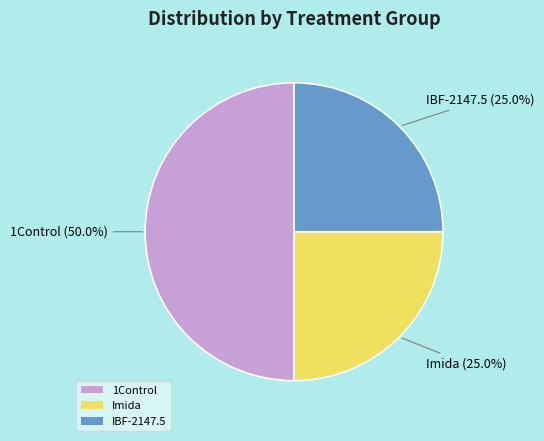

Combined, what portion of the pie is 1Control and Imida?

75.0%